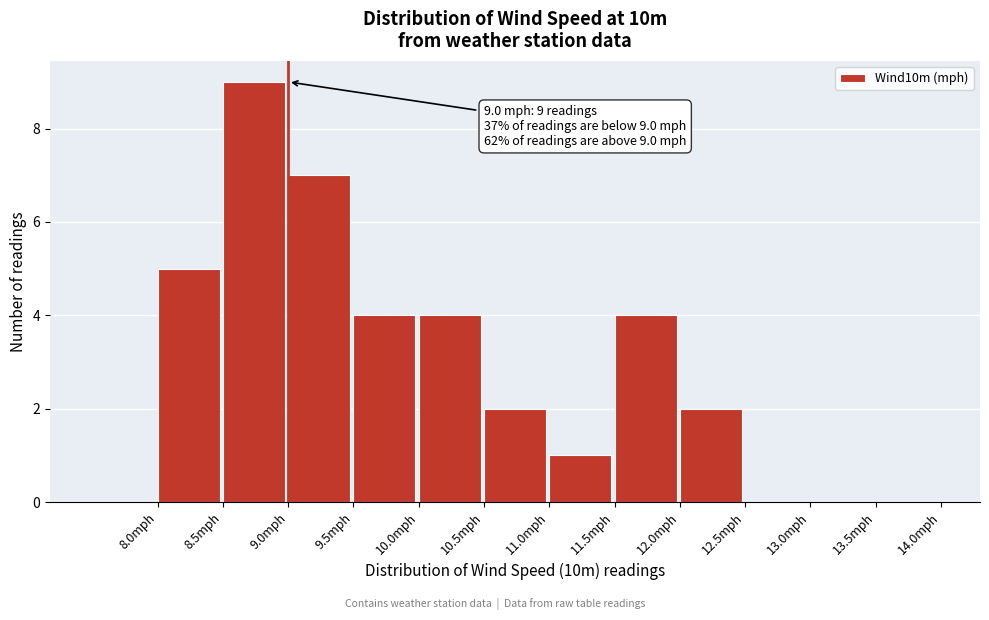

Which range on the x-axis has the tallest bar?

8.5 to 9.0